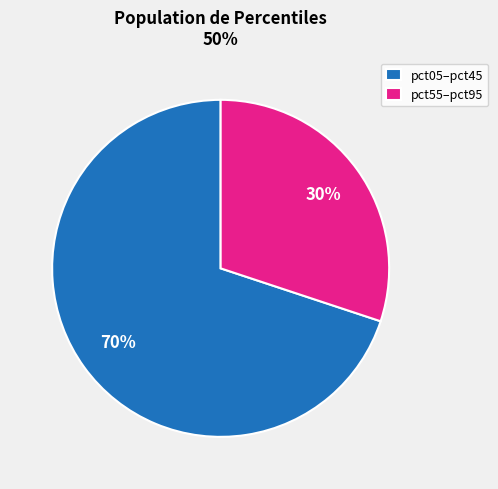

What is the smallest slice in the pie chart?

pct55–pct95